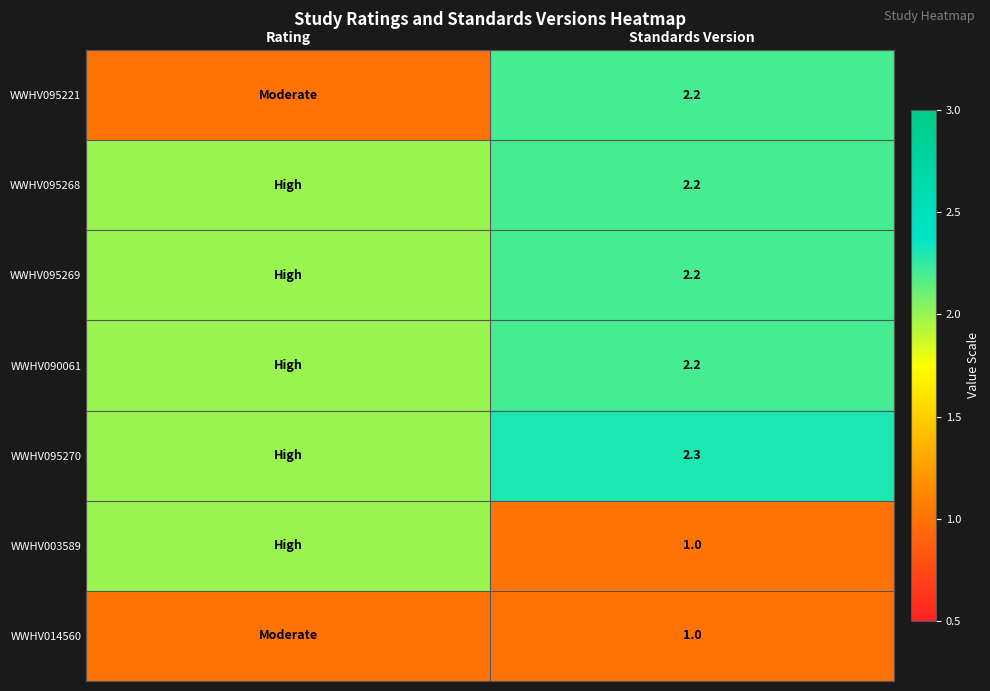

What is the spread (max minus min) of values at Standards Version?

1.3